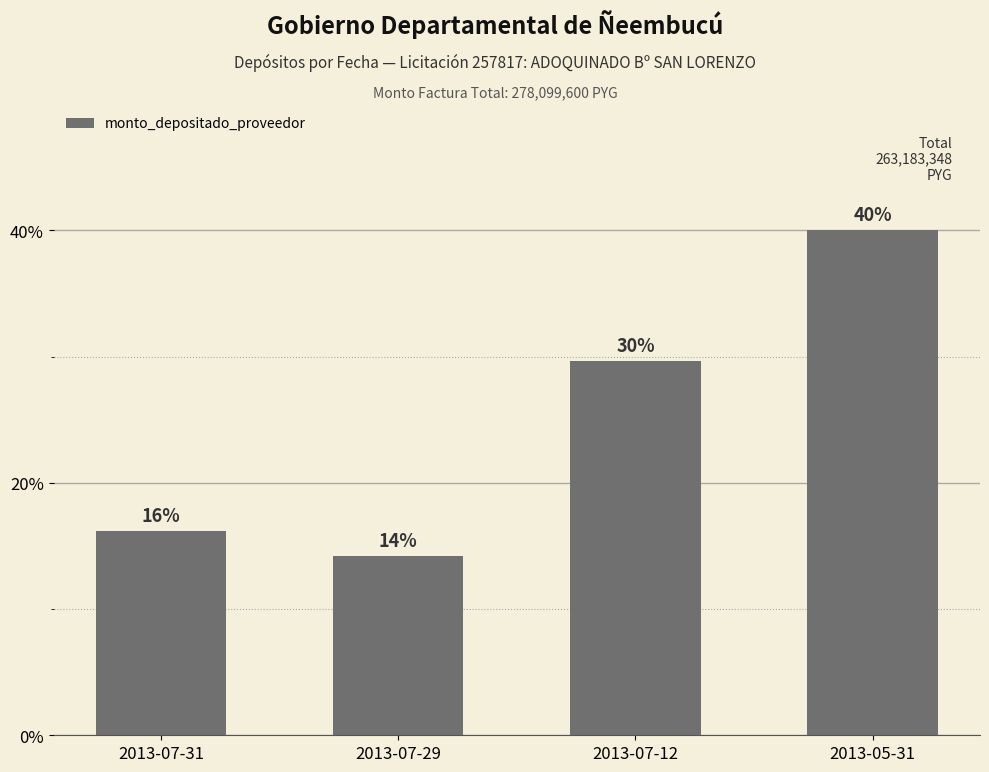

Approximately how many times larger is the value at 2013-07-29 compared to 2013-05-31?

0.4